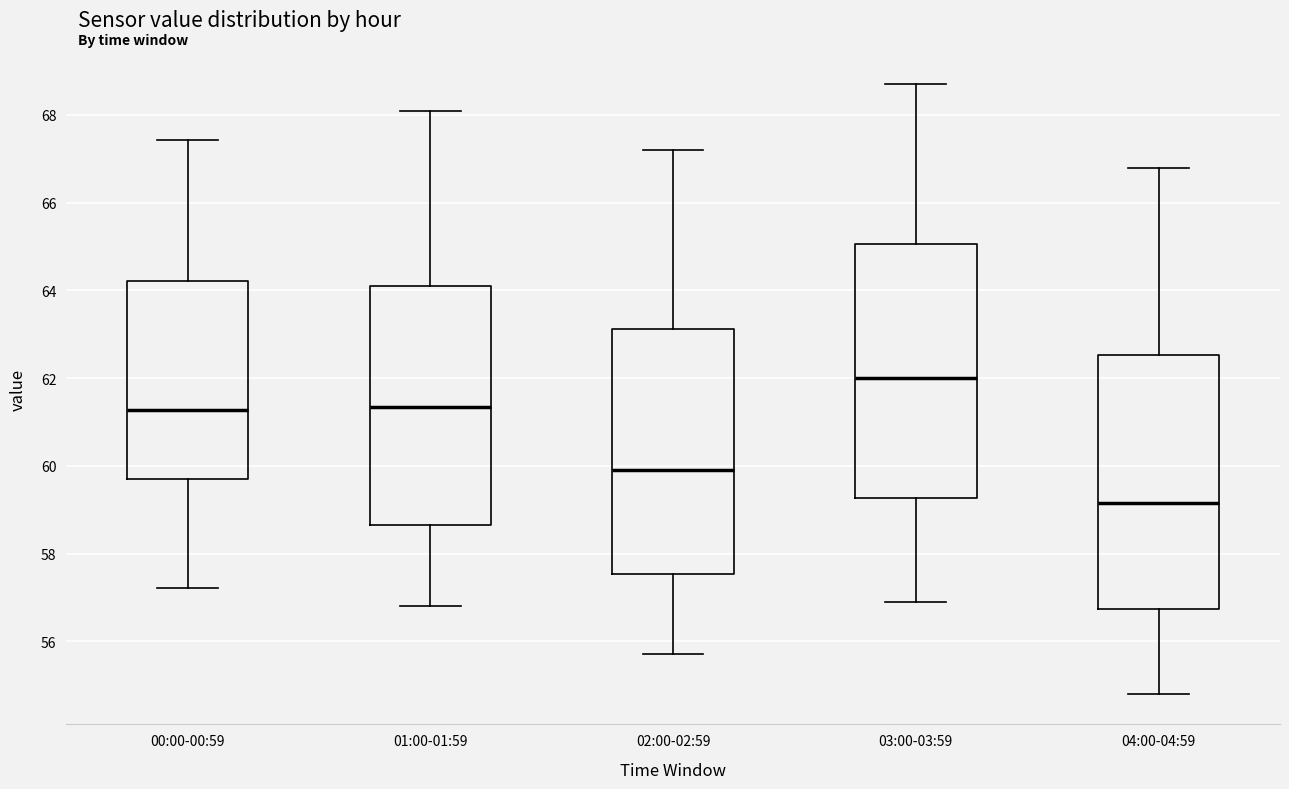

Which box's median line is the lowest?

04:00-04:59